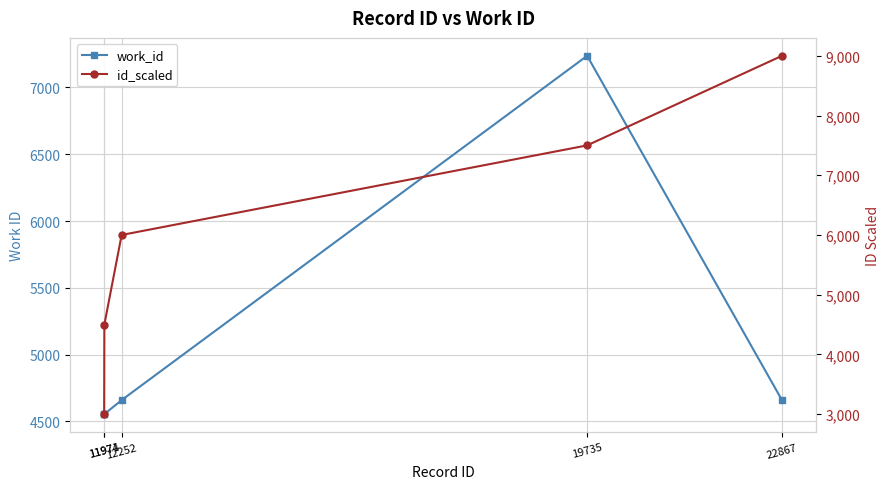

What is the sum of all work_id values?

25667